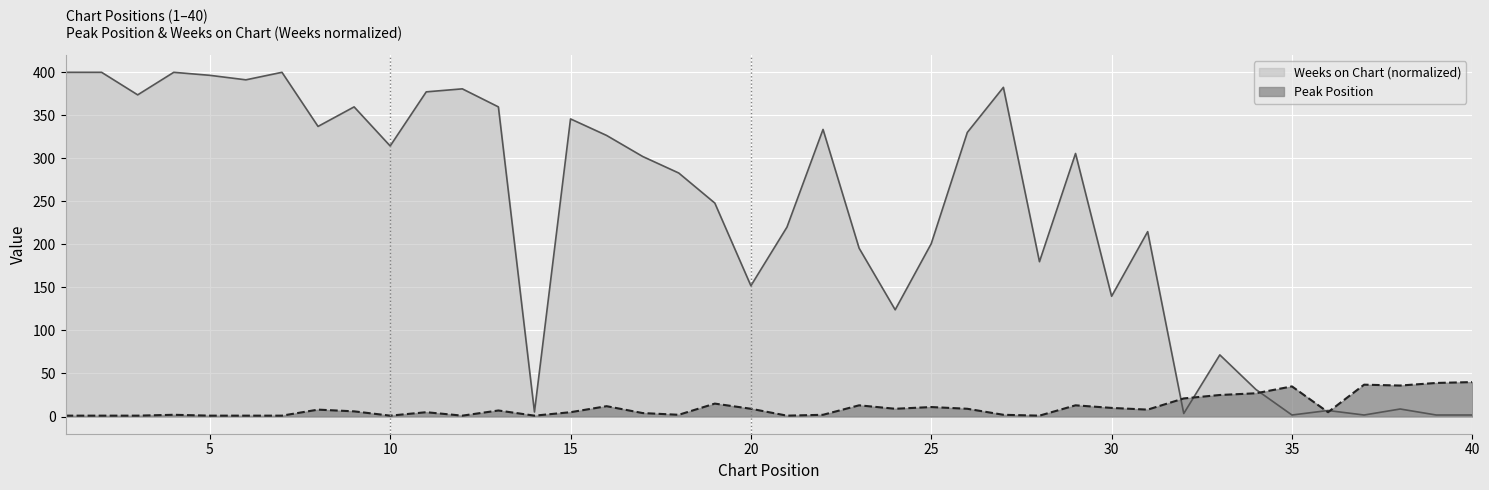

How many lines are shown in the chart?

2